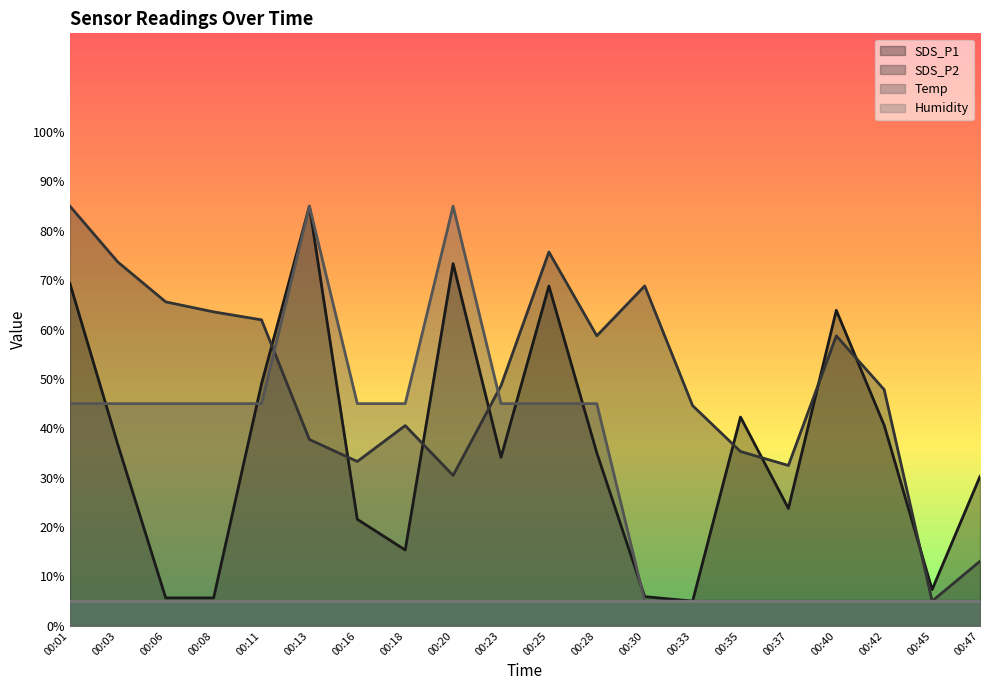

At which label does SDS_P1 first exceed 35?

00:01